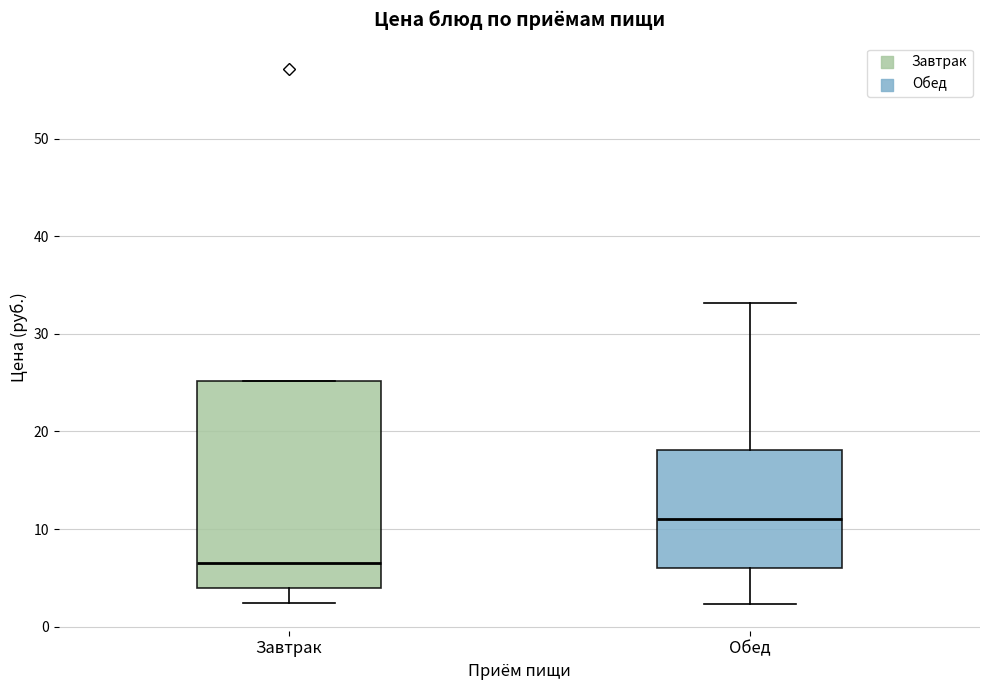

Reading left to right, transcribe this box plot: for each box, give where its median line is, the range the box spans, and where its two whiskers end, as read against the y-axis. The values are not printed on the chart, so give them approximately, as read against the axis.

Завтрак: median 7, box 4 to 25, whiskers 2 to 25
Обед: median 11, box 6 to 18, whiskers 2 to 33